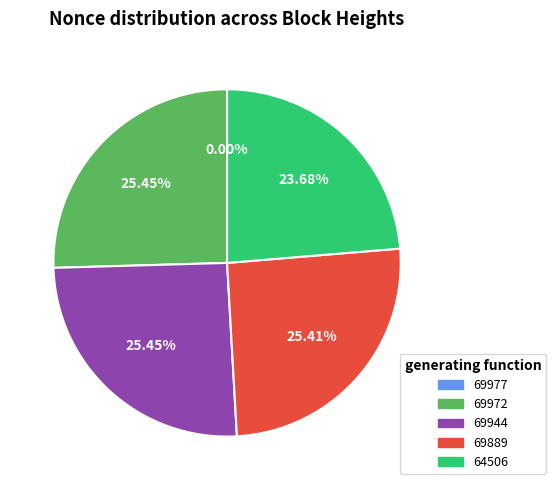

Is there a majority slice in this chart?

No